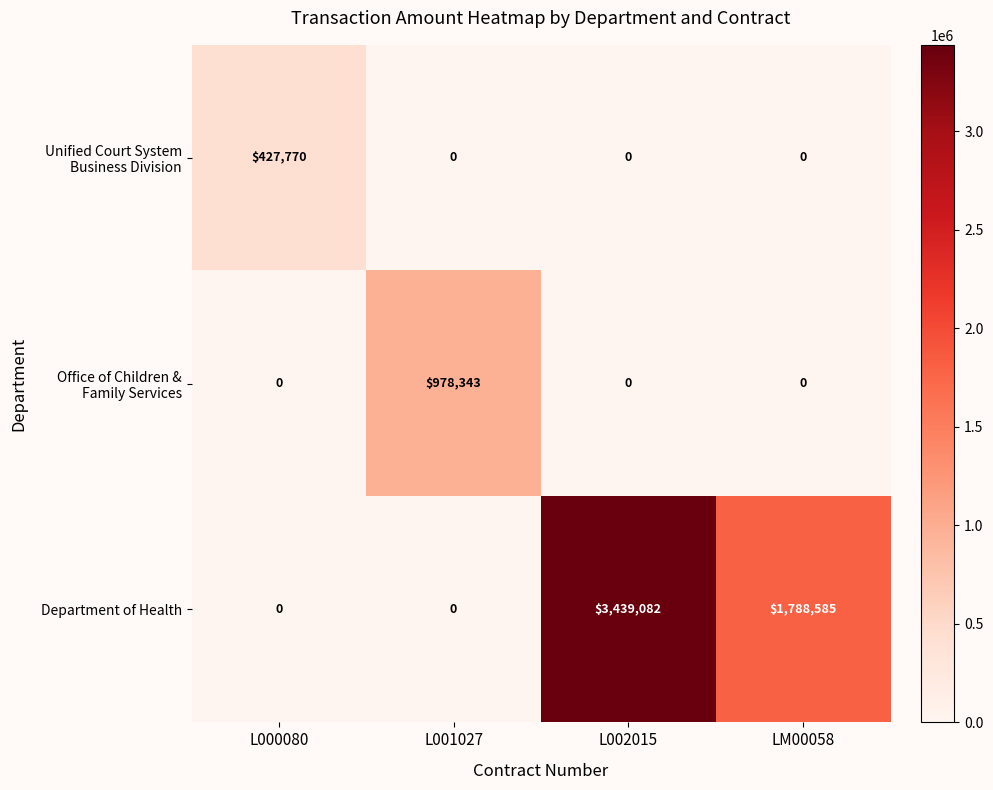

How many data points does each series have?

4